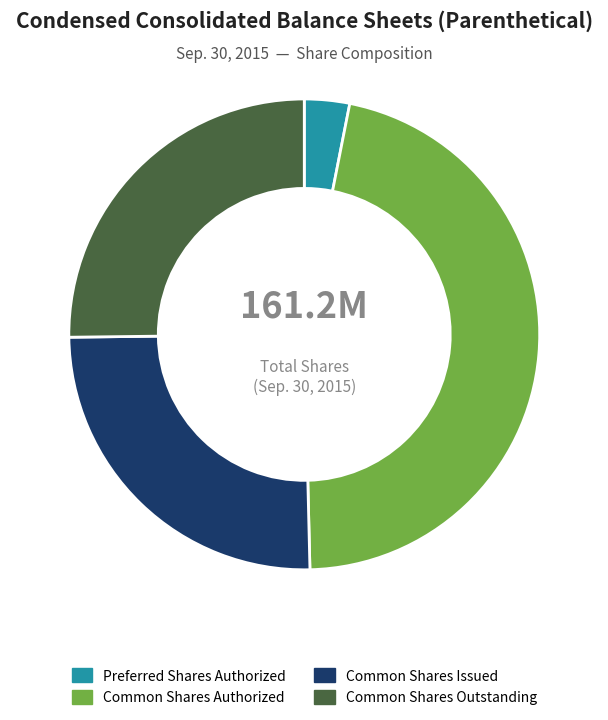

To the nearest percent, what is the average slice percentage?

25%